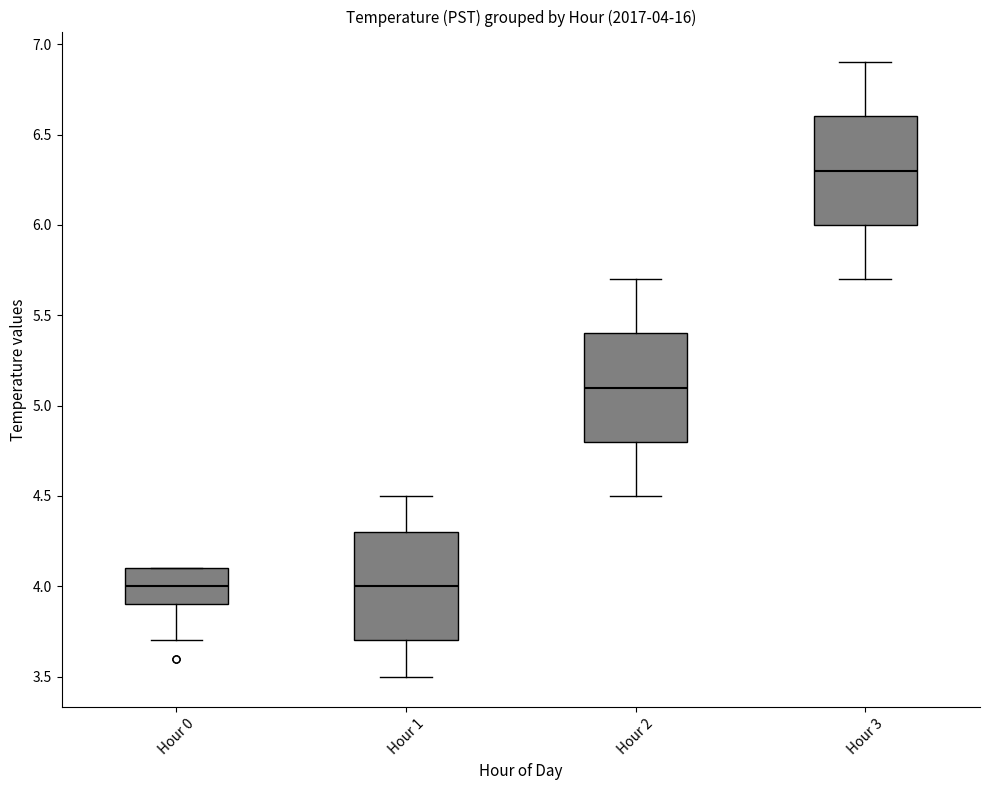

Which box's median line is the highest?

Hour 3